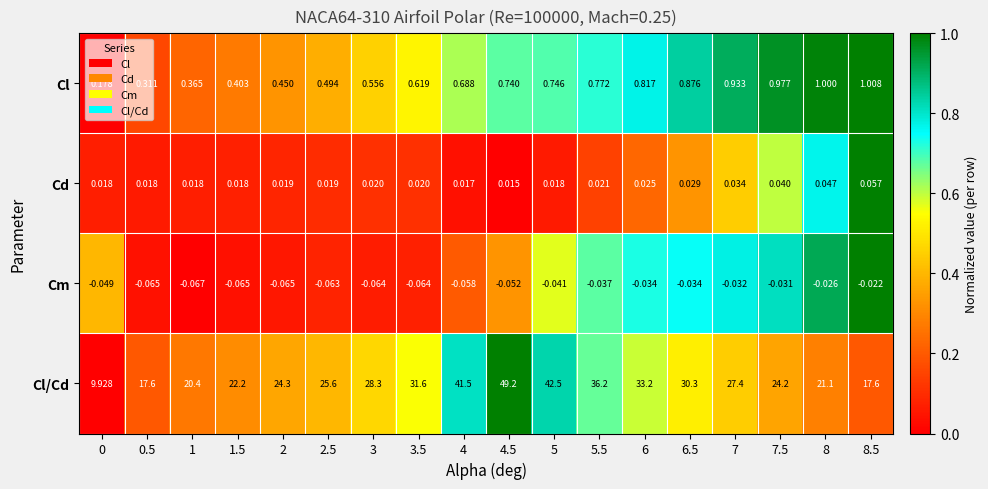

Which series has the widest spread of values?

Cl/Cd